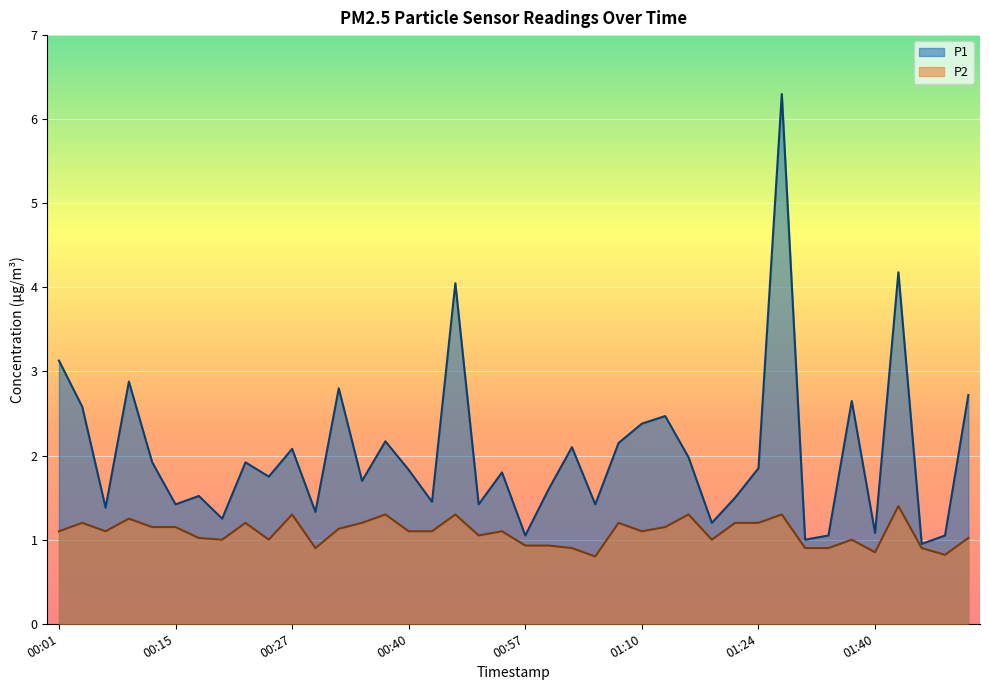

At which category does the chart reach its minimum across all series?

01:05